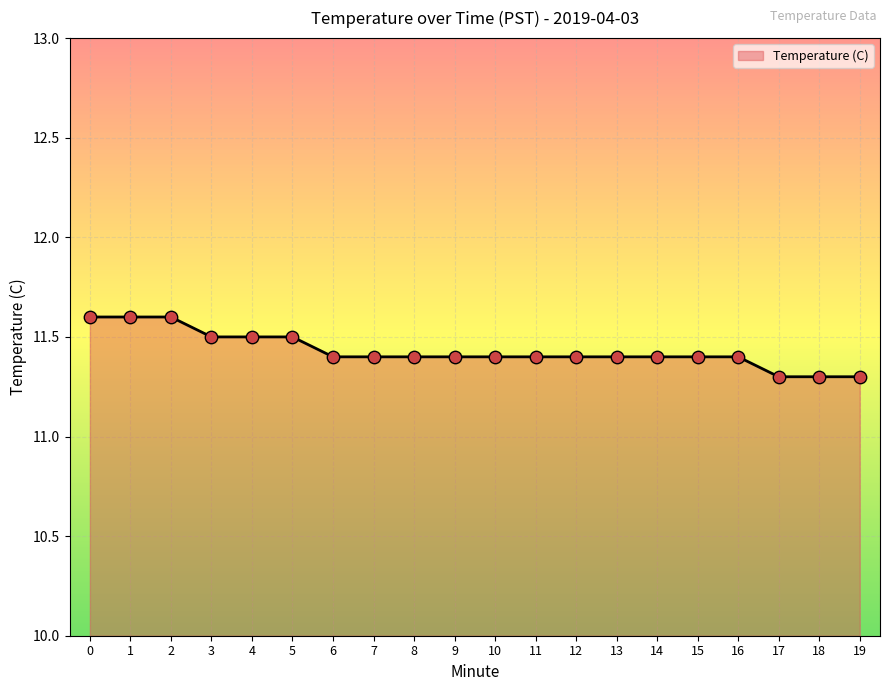

What is the ratio of the value at 10 to the value at 6?

1.0